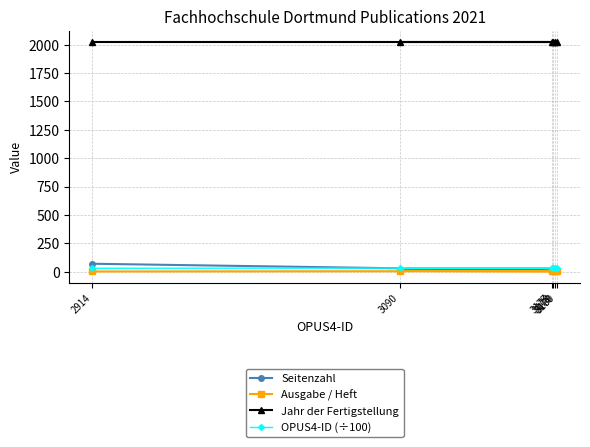

True or false: Seitenzahl and Ausgabe / Heft cross at least once.

False